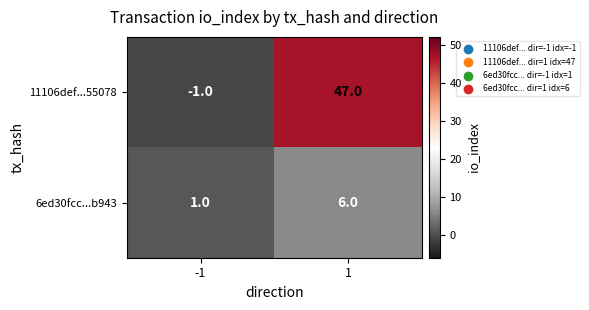

Which series has the widest spread of values?

11106def...55078